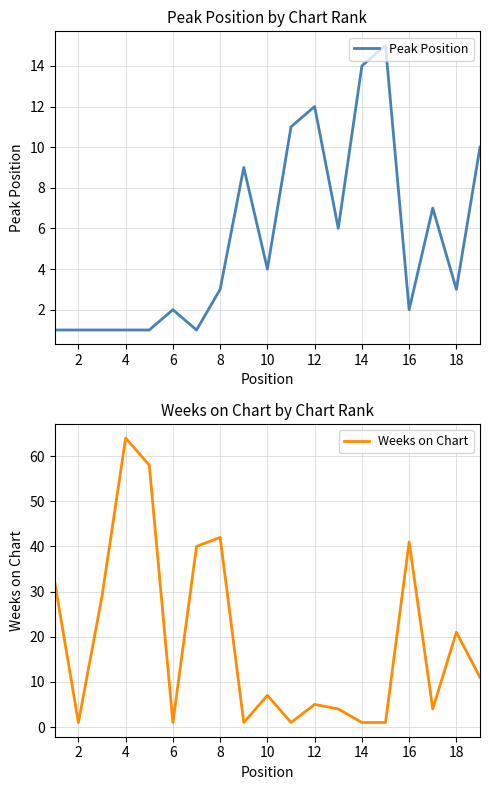

Is it true that Peak Position equals 25 at 14?

False